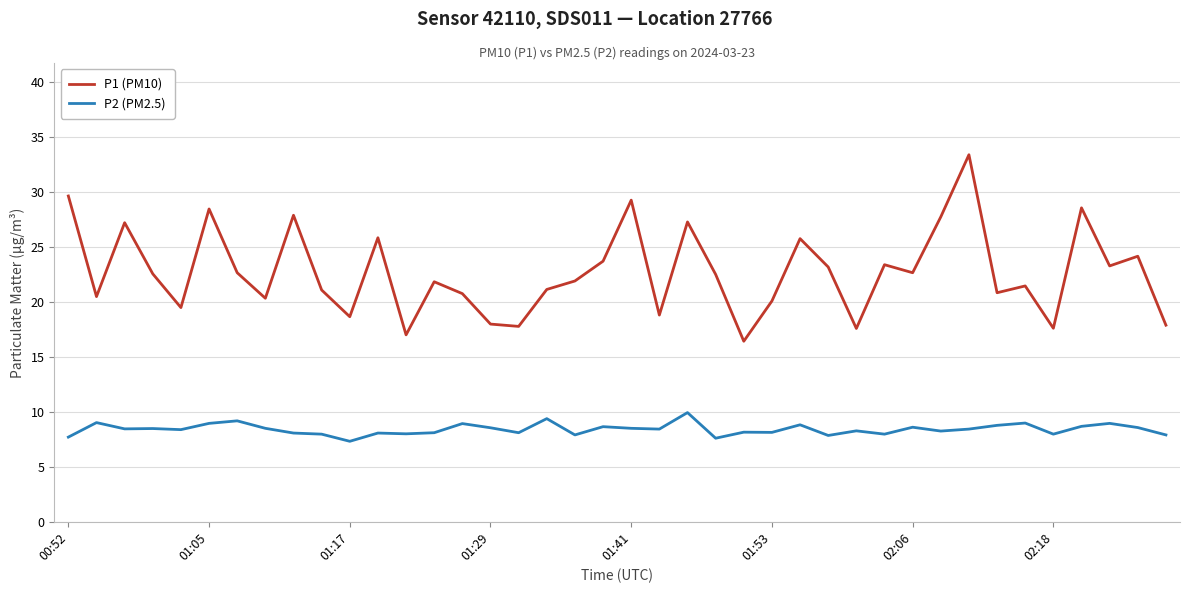

Which series has the largest total across all categories?

P1 (PM10)